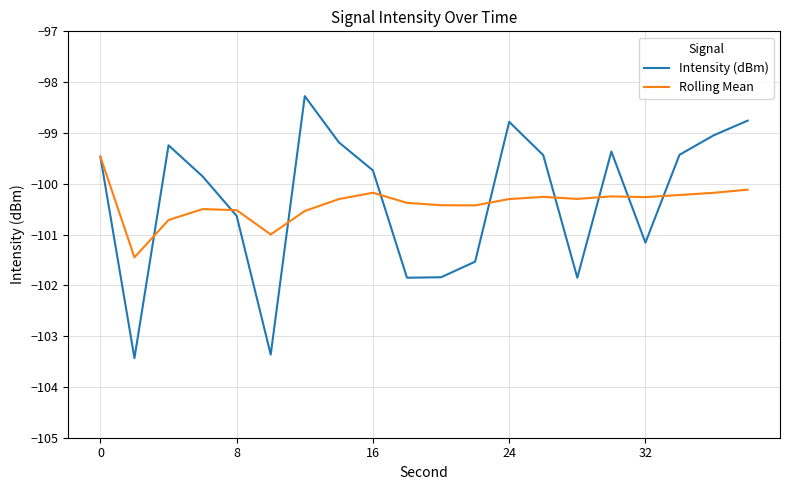

What is the maximum value for Intensity (dBm)?

-98.3